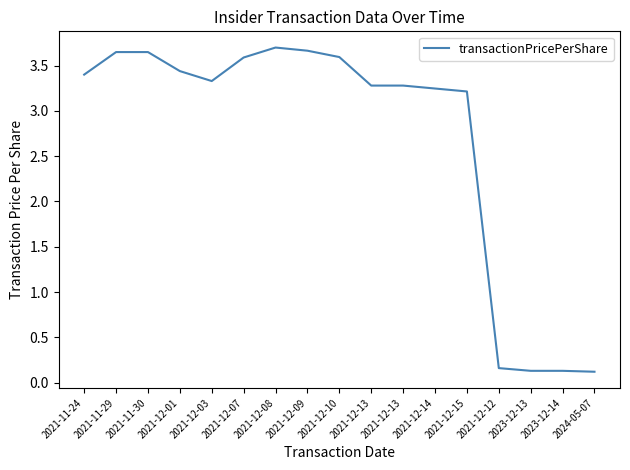

What is the label of the 10th point from the left?

2021-12-13